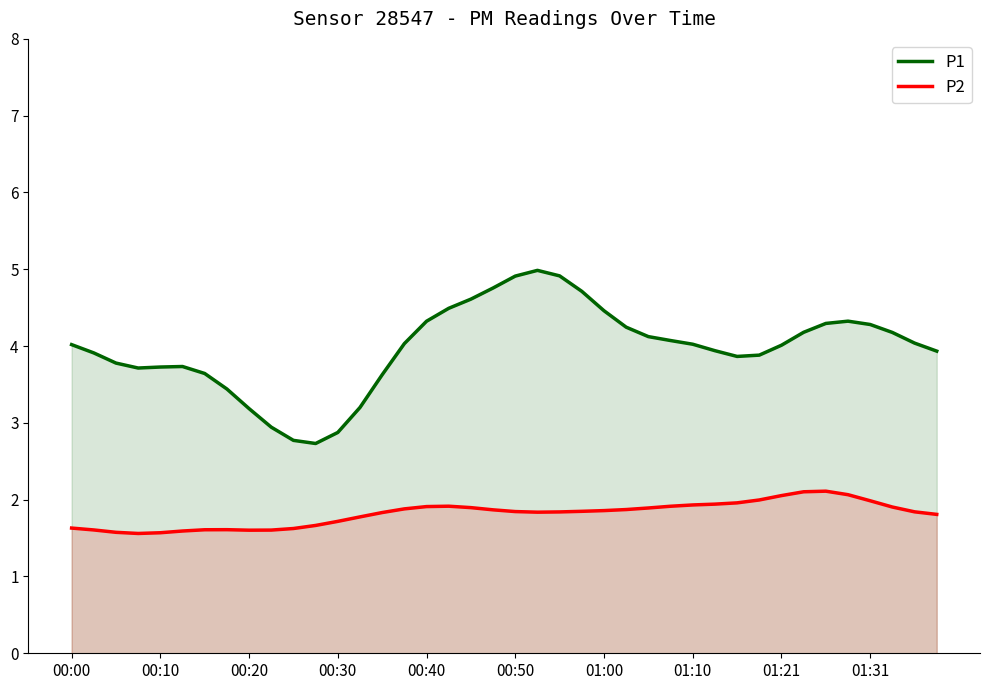

True or false: P2 and P1 intersect in this chart.

False